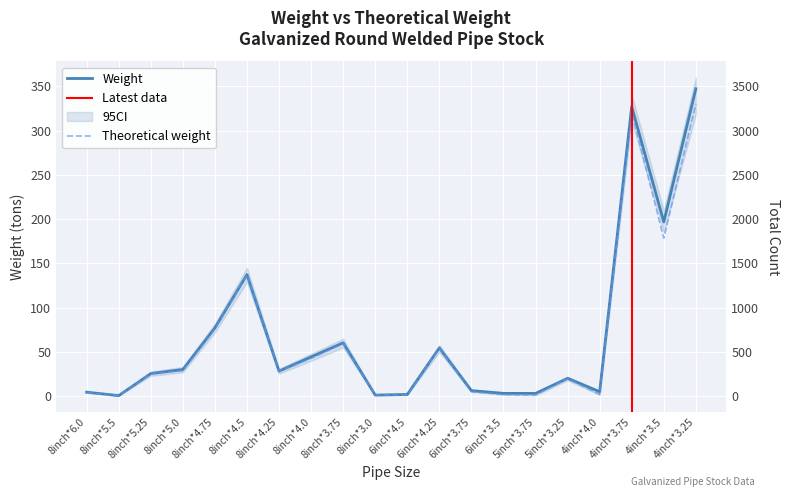

Reading left to right, transcribe all the data shown in this chart.

Weight: 8inch*6.0=4.6	8inch*5.5=0.7	8inch*5.25=25.6	8inch*5.0=30.2	8inch*4.75=77.1	8inch*4.5=137.3	8inch*4.25=28.3	8inch*4.0=44.4	8inch*3.75=60.3	8inch*3.0=1.3	6inch*4.5=2.0	6inch*4.25=54.5	6inch*3.75=6.4	6inch*3.5=3.3	5inch*3.75=3.2	5inch*3.25=20.3	4inch*4.0=5.1	4inch*3.75=326.9	4inch*3.5=196.8	4inch*3.25=347.1
Theoretical weight: 8inch*6.0=4.0	8inch*5.5=0.7	8inch*5.25=25.6	8inch*5.0=28.8	8inch*4.75=75.9	8inch*4.5=137.2	8inch*4.25=28.2	8inch*4.0=42.8	8inch*3.75=59.4	8inch*3.0=1.3	6inch*4.5=1.7	6inch*4.25=54.0	6inch*3.75=5.1	6inch*3.5=1.8	5inch*3.75=1.4	5inch*3.25=19.9	4inch*4.0=2.1	4inch*3.75=320.8	4inch*3.5=178.5	4inch*3.25=330.1